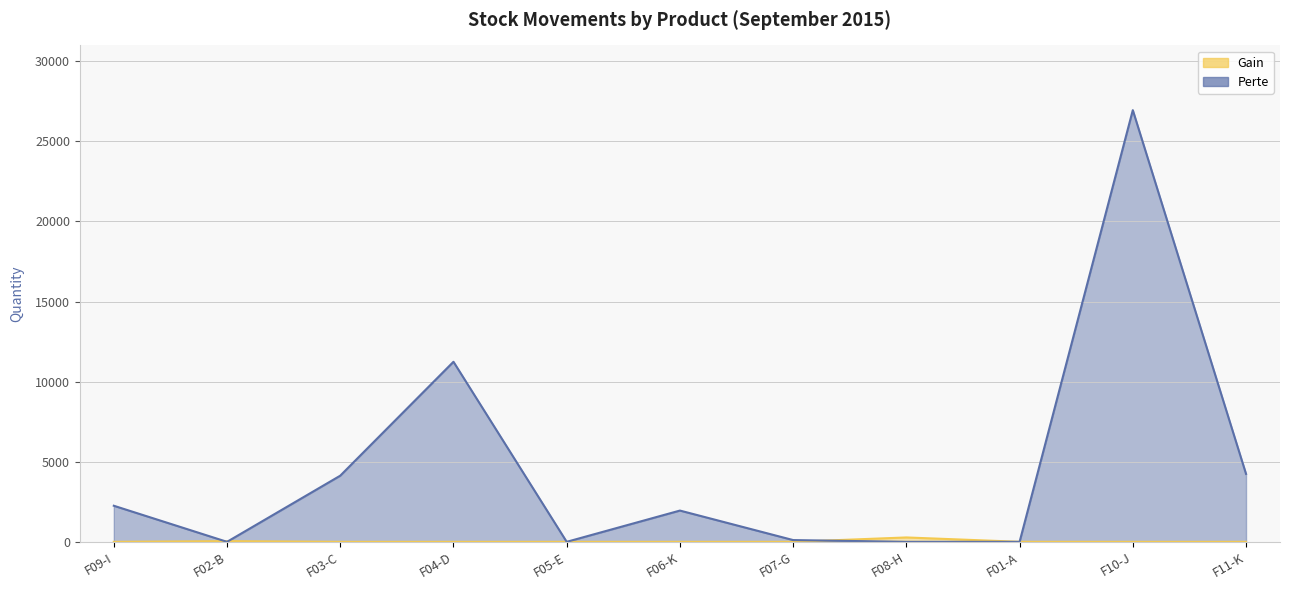

Between F02-B and F04-D, which series saw the biggest shift?

Perte